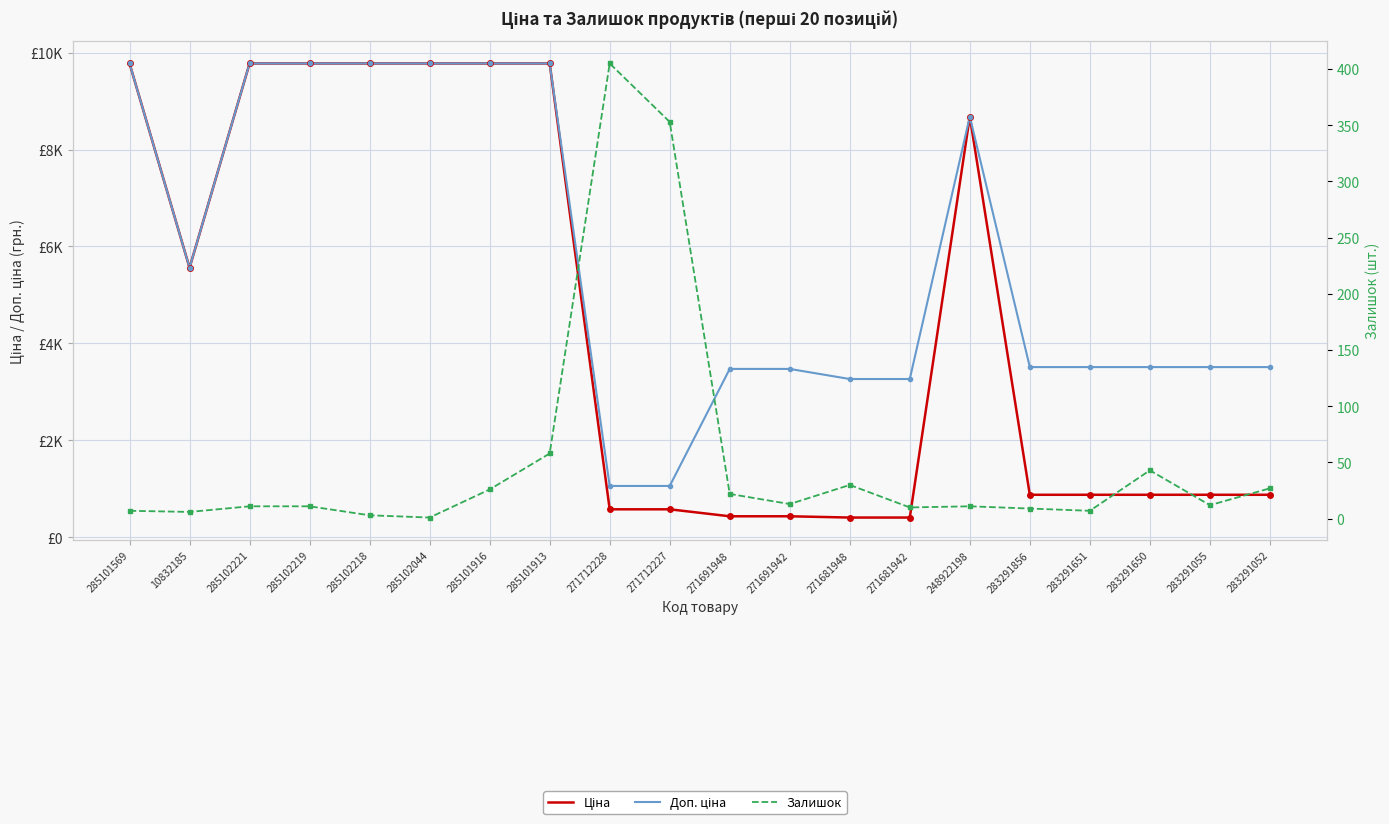

What is the difference between the highest and lowest values at 271681948?

3235.8